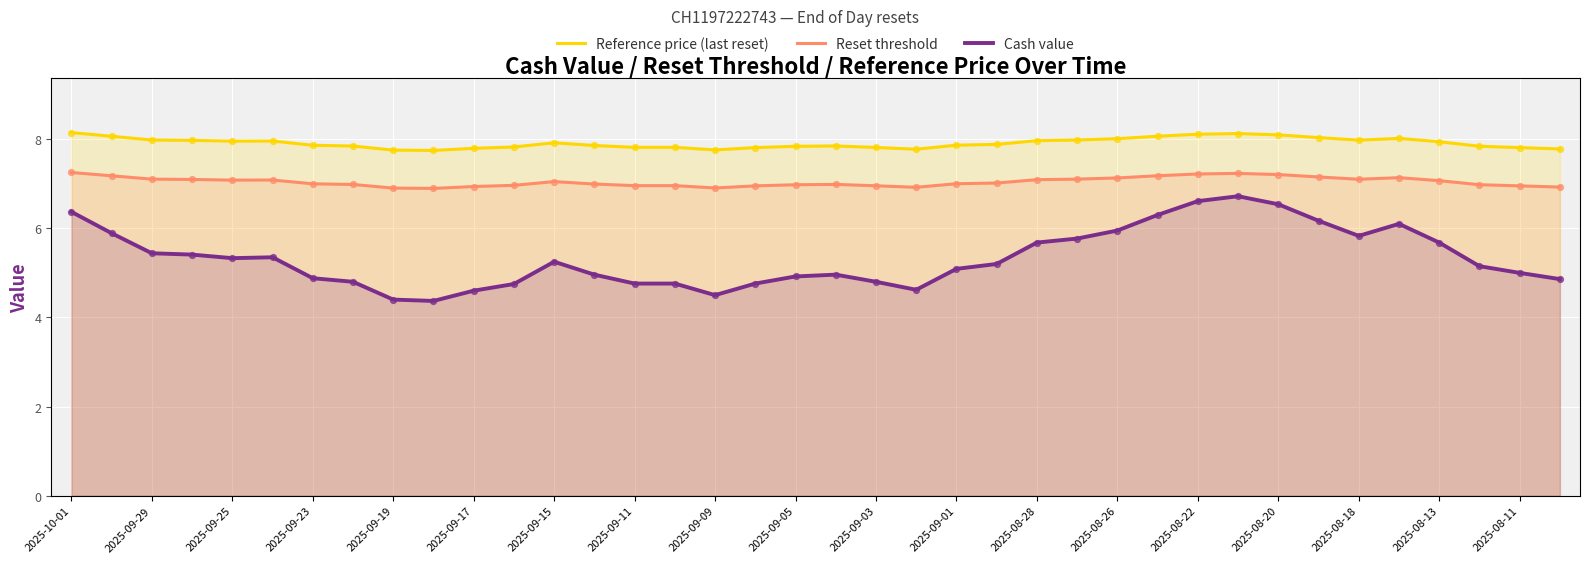

At how many categories does at least one series exceed 6?

38